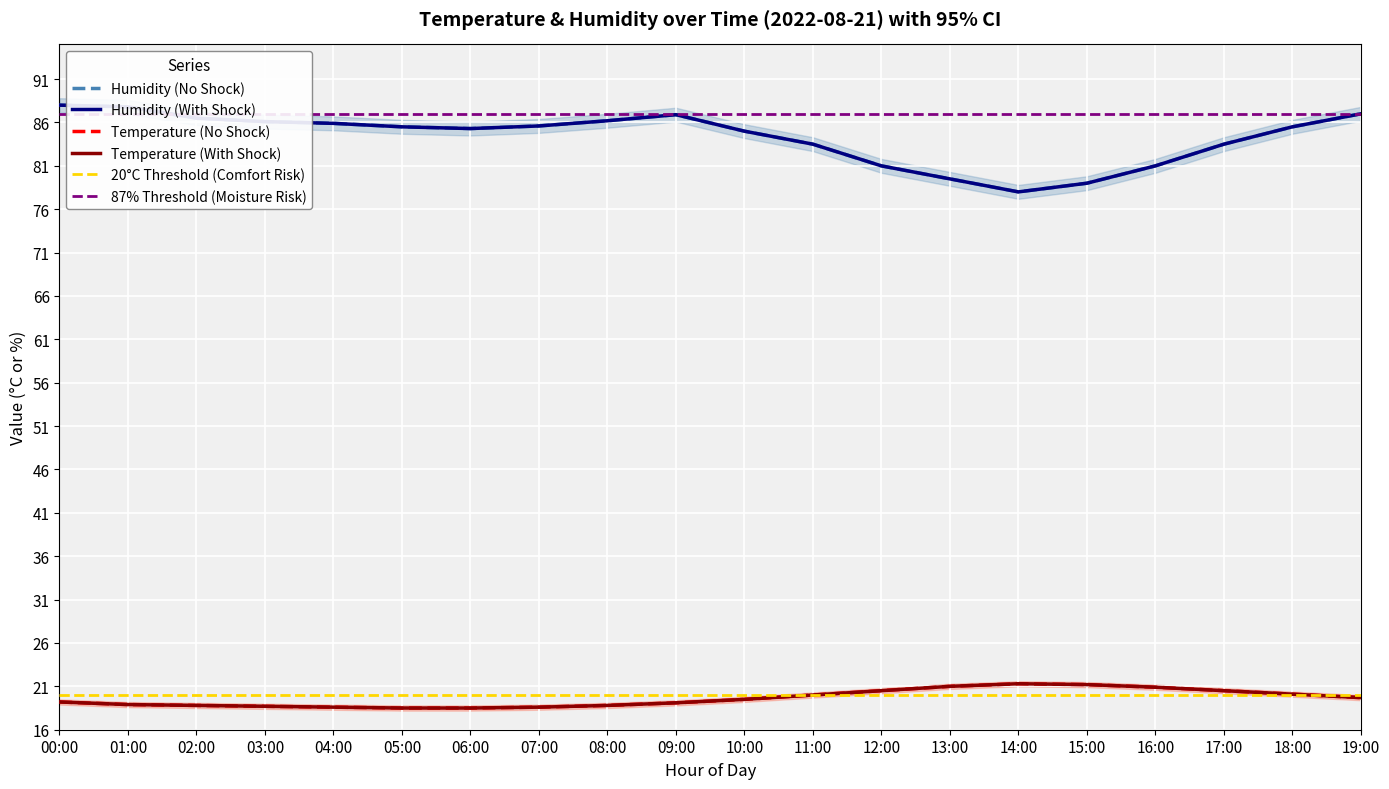

How many series are shown in this chart?

4